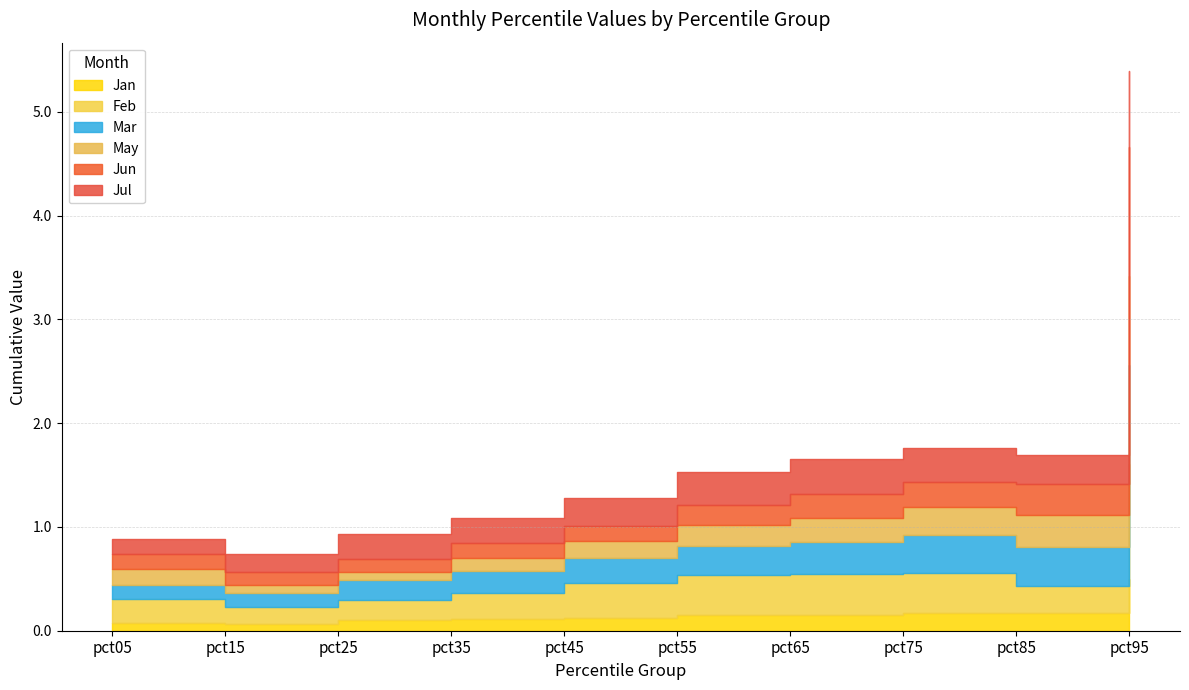

What is the difference between the second highest and minimum values in the Feb series?

0.2